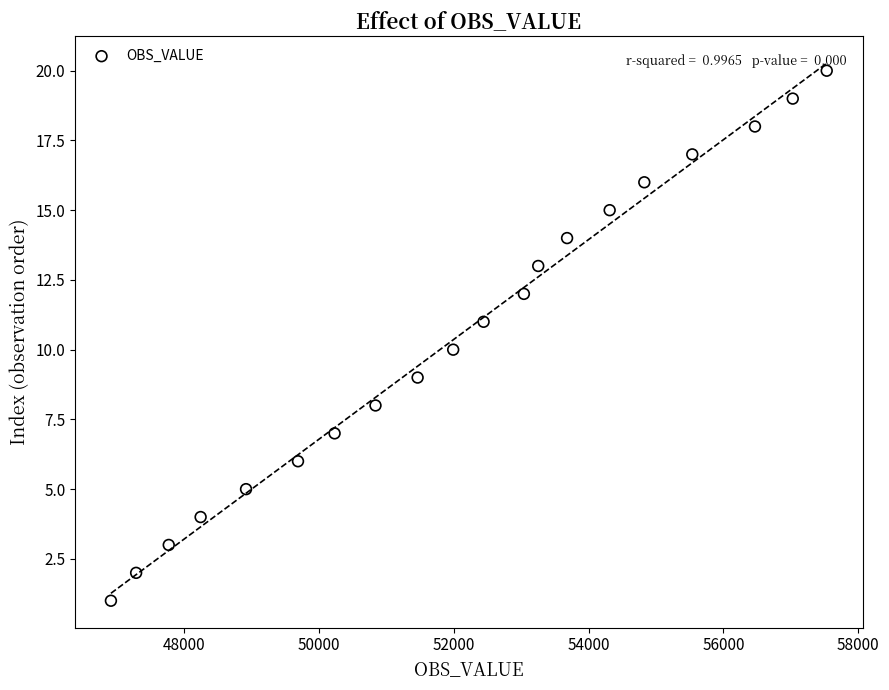

What is the range of Y values (max minus min)?

19